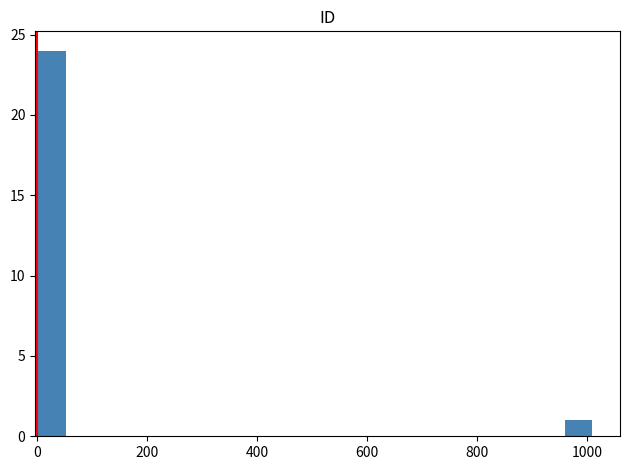

Read against the x-axis, roughly where is the centre of the tallest bar?

20